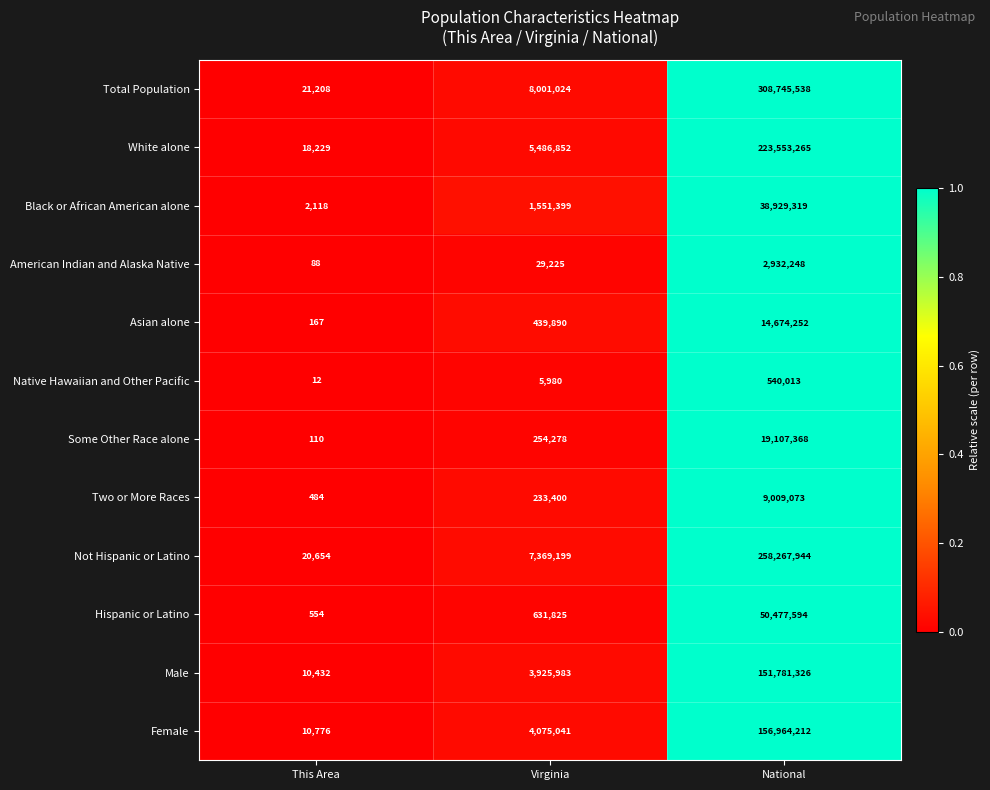

True or false: Two or More Races has a value of 9009073 at National.

True